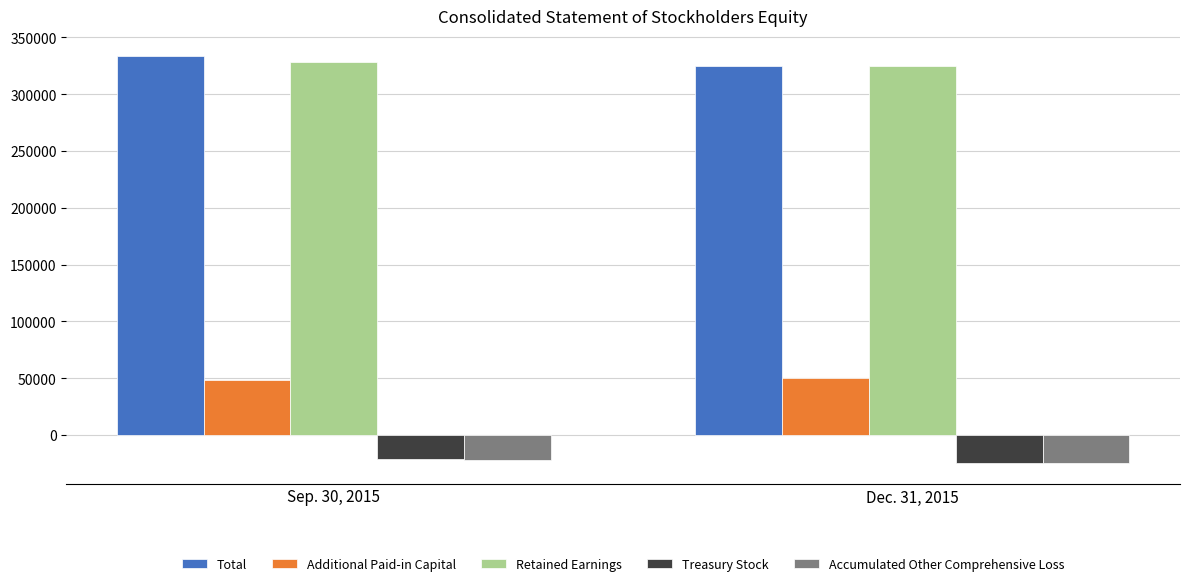

What is the average value of the Accumulated Other Comprehensive Loss series?

-23670